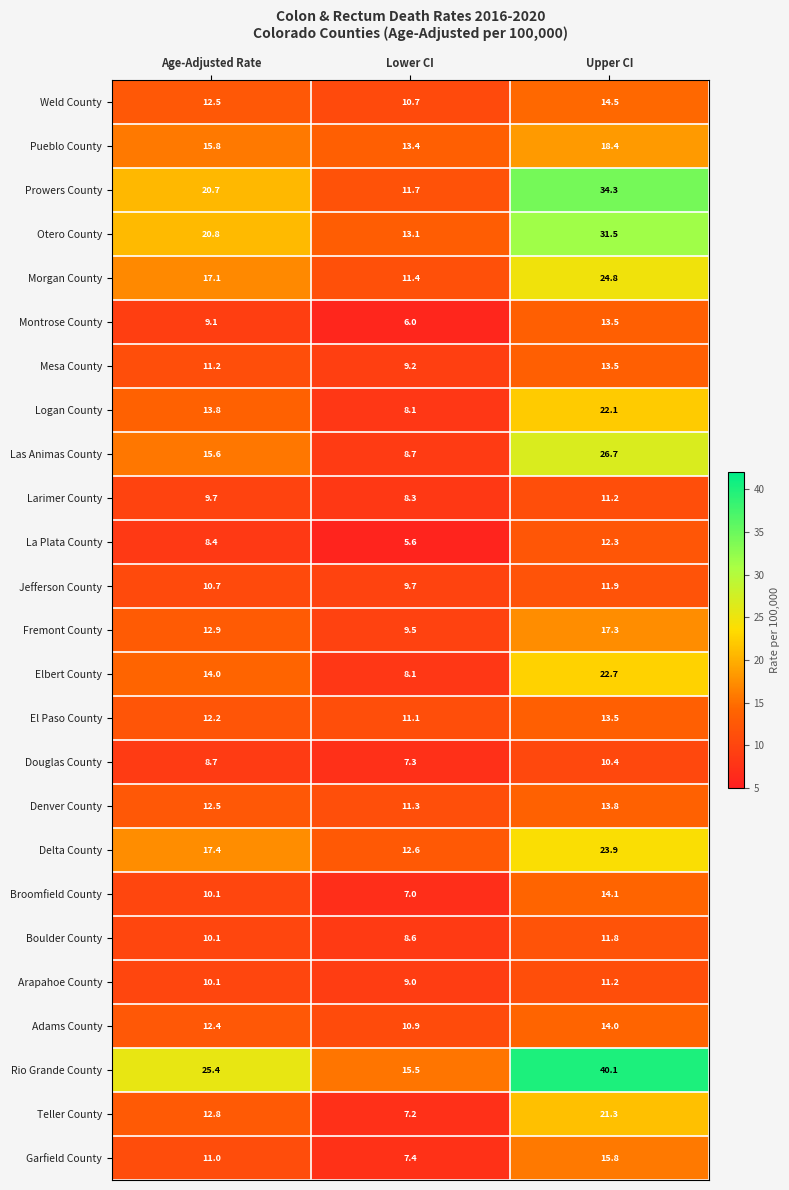

What is the sum of all Rio Grande County values?

81.0